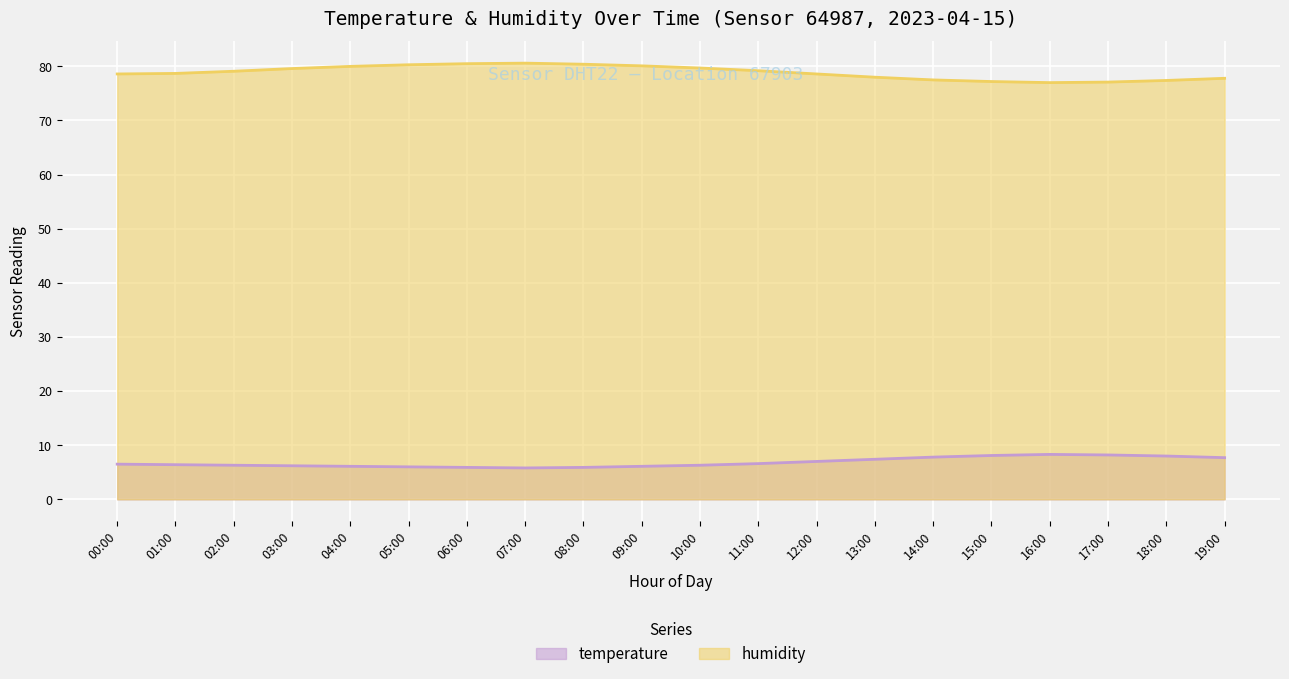

Which series has the largest range (max minus min)?

humidity